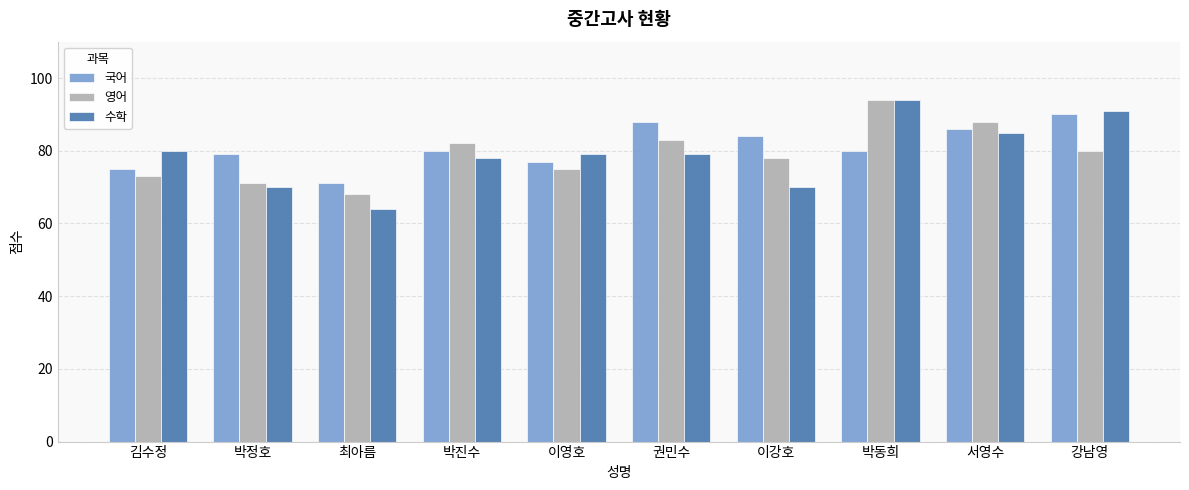

Is it true that 영어 equals 42 at 이강호?

False